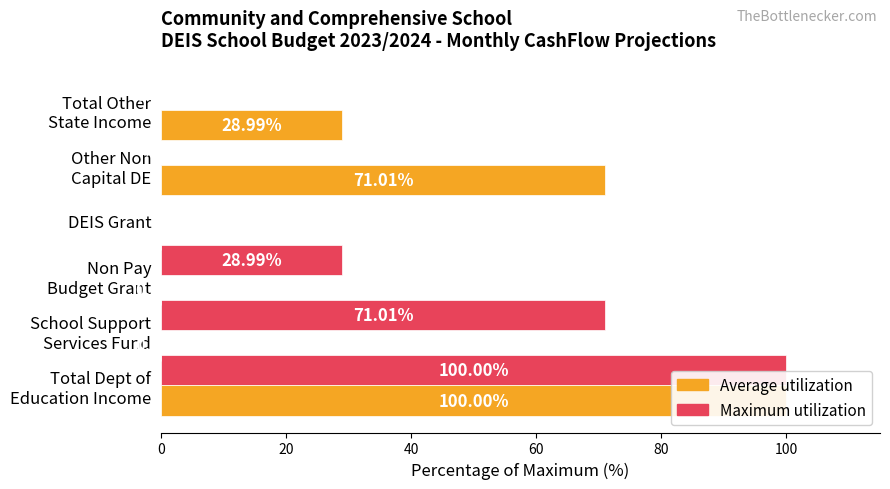

At how many categories does at least one series exceed 54?

3